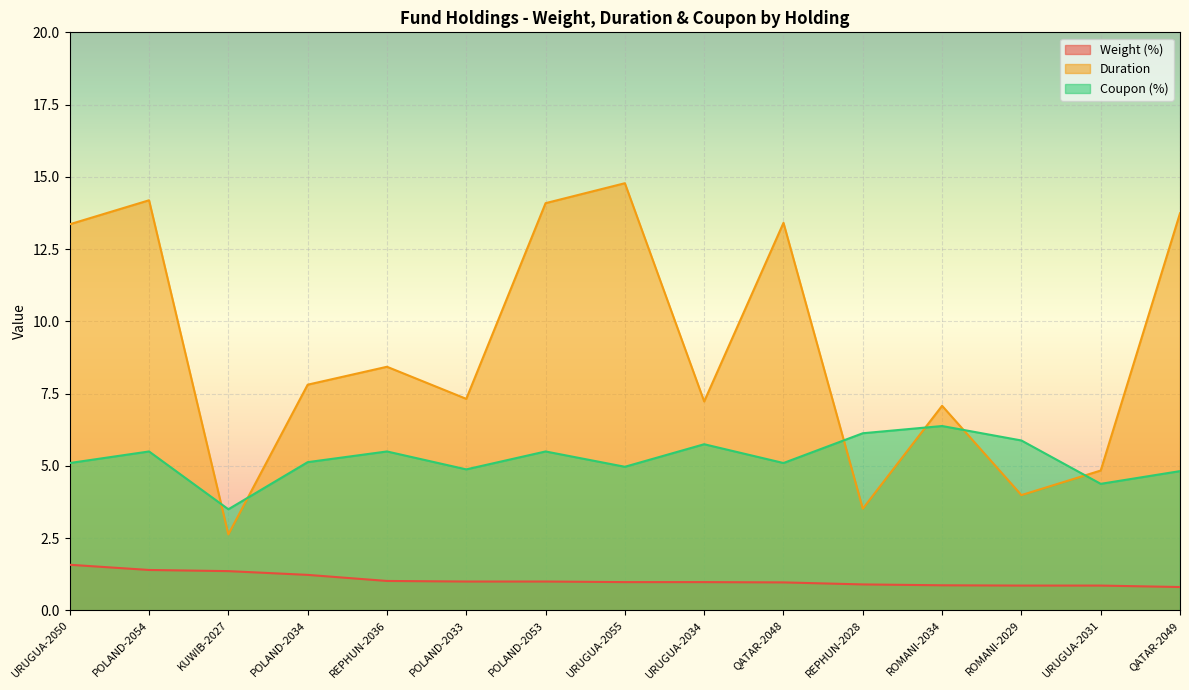

At how many categories does at least one series exceed 0?

15